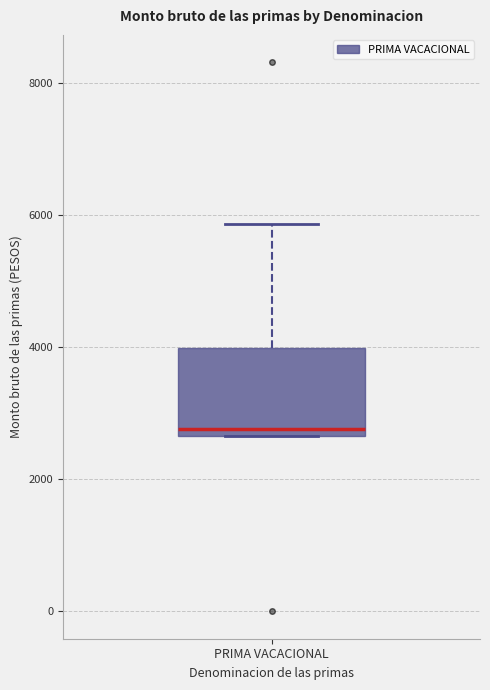

Transcribe this box plot: give where the median line is, the range the box spans, and where the two whiskers end, as read against the y-axis. The values are not printed on the chart, so give them approximately, as read against the axis.

median 2800, box 2600 to 4000, whiskers 2600 to 5800